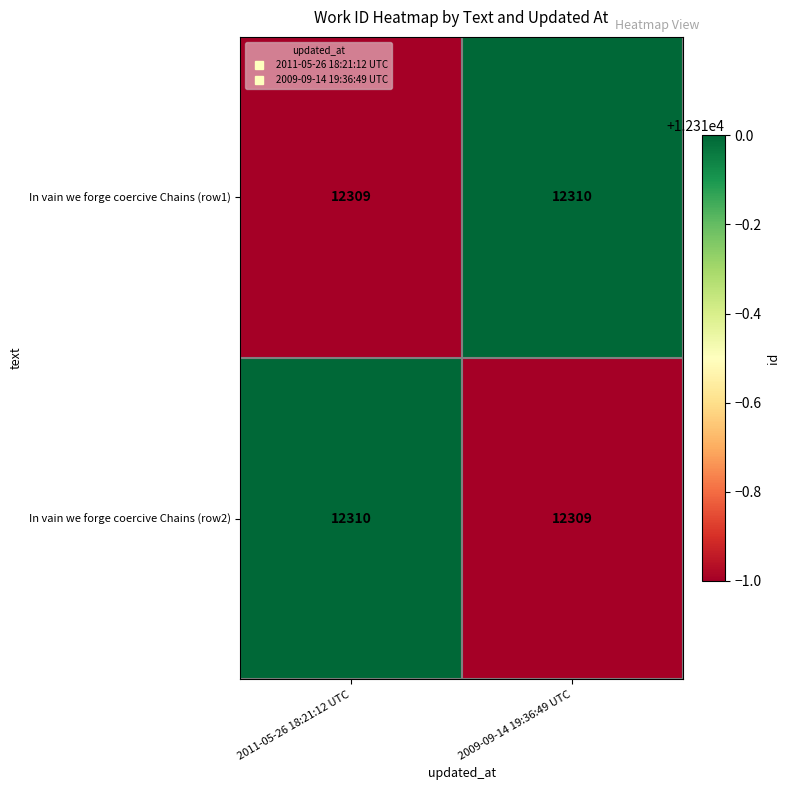

Reading left to right, what are all the values shown in this chart?

In vain we forge coercive Chains (row1): 12309	12310
In vain we forge coercive Chains (row2): 12310	12309